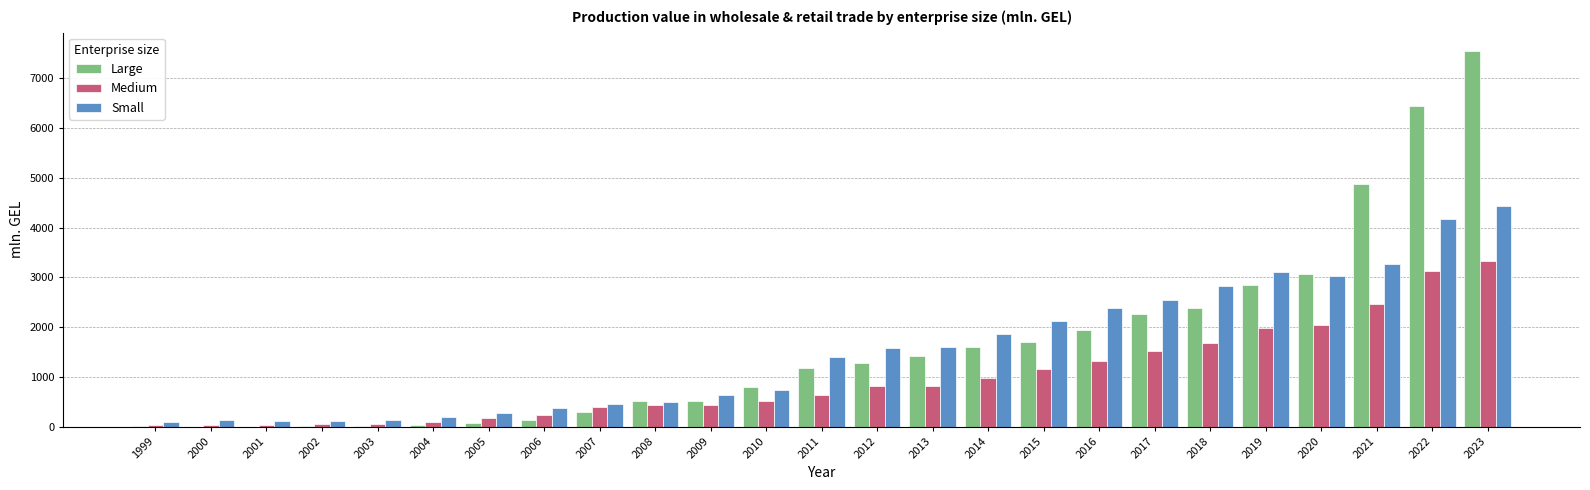

How many categories are shown in the chart?

25